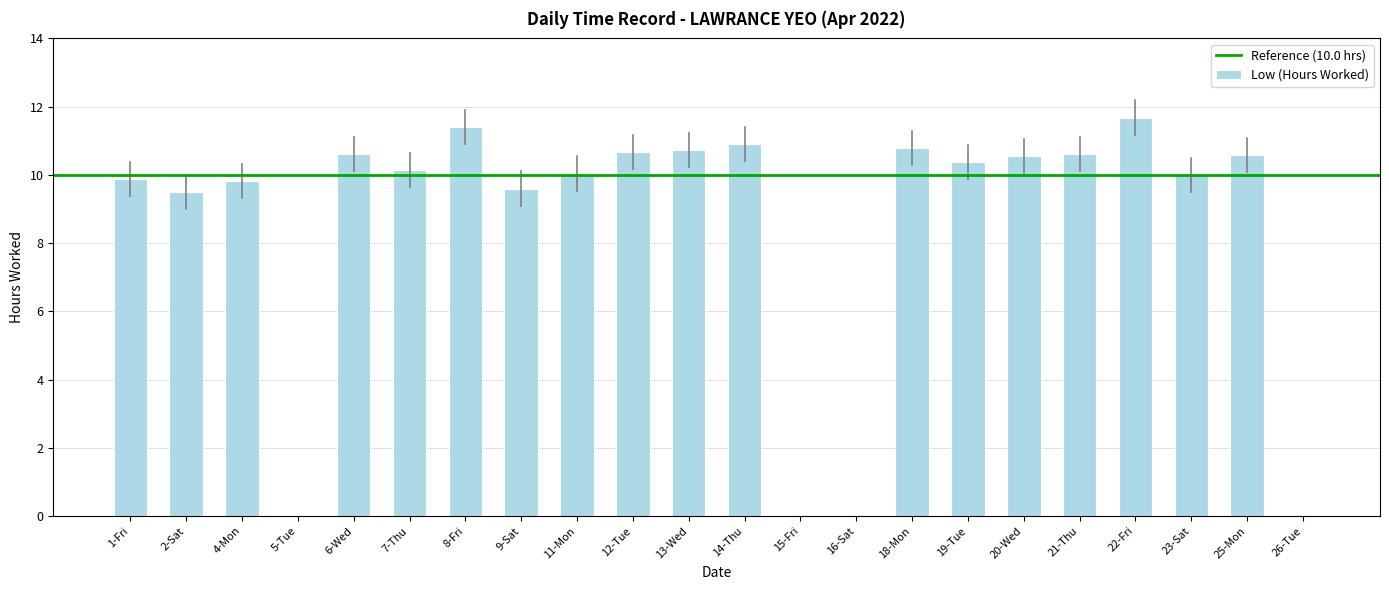

Between 18-Mon and 6-Wed, which is larger?

18-Mon